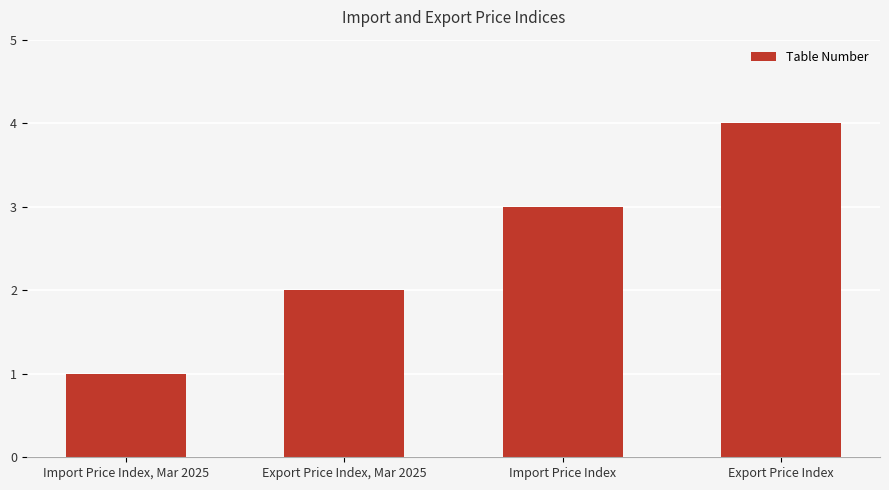

What is the difference between the maximum and minimum values?

3